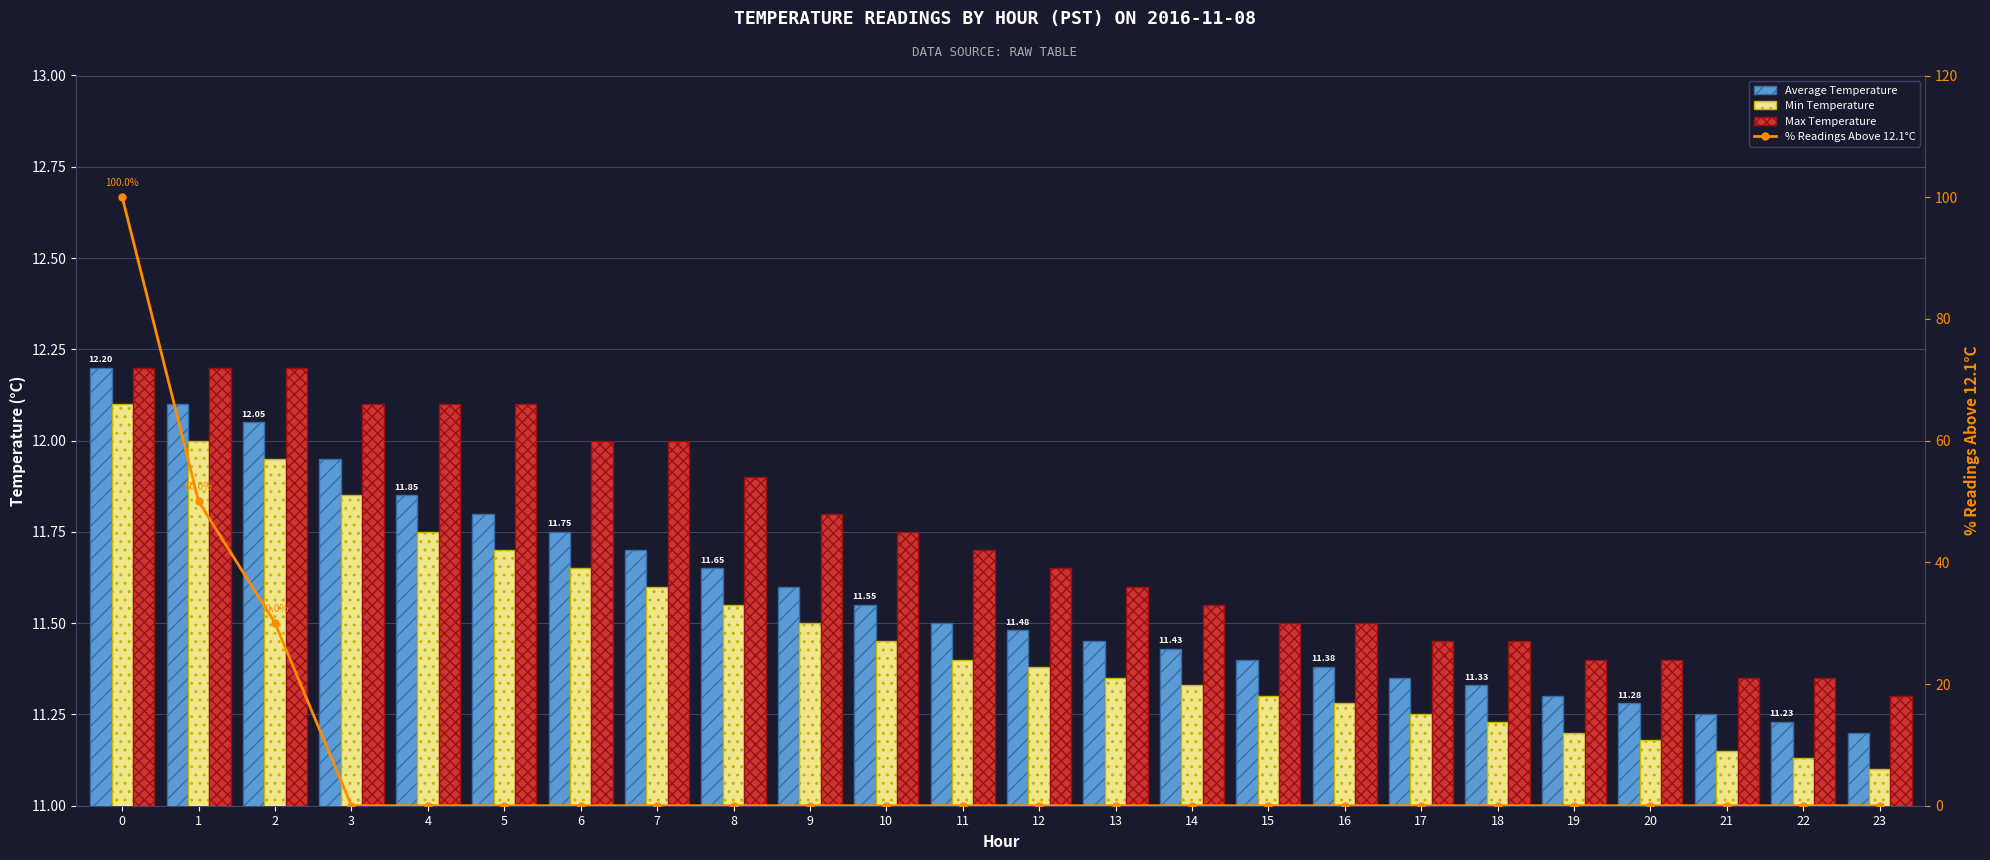

Are the bars grouped side by side (vs. stacked)?

Yes